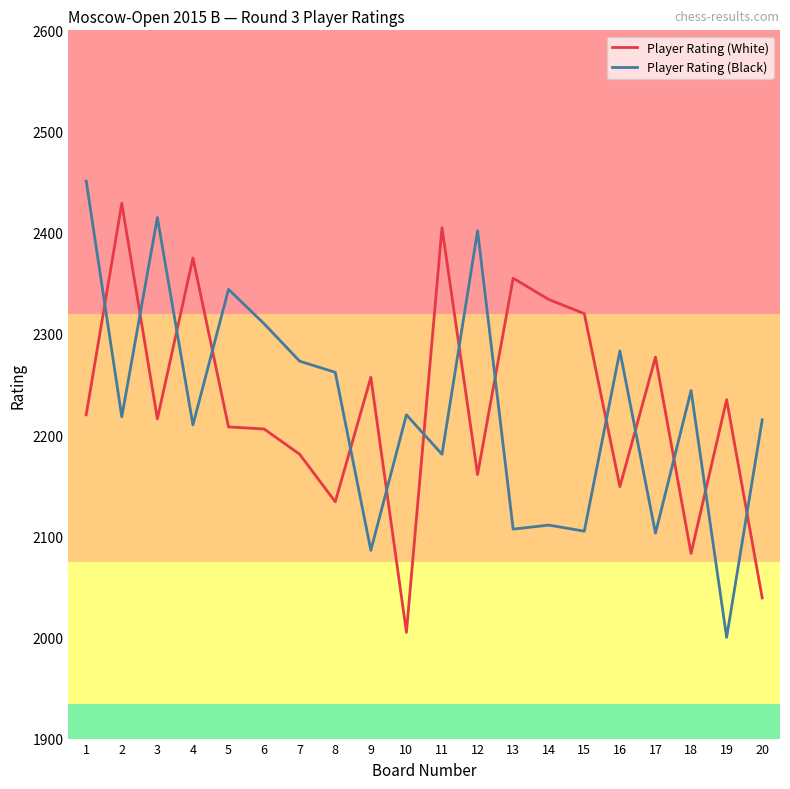

The value of Player Rating (White) at 12 is 2161. True or false?

True